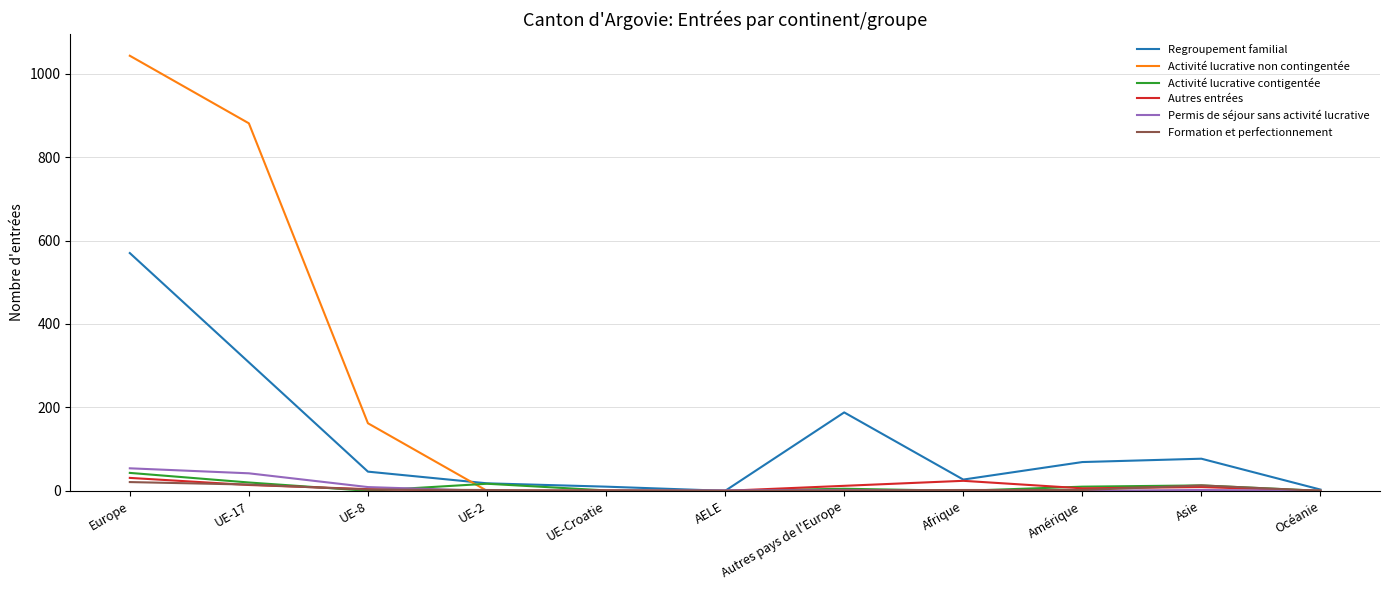

At which label is Activité lucrative non contingentée closest to 521?

UE-8